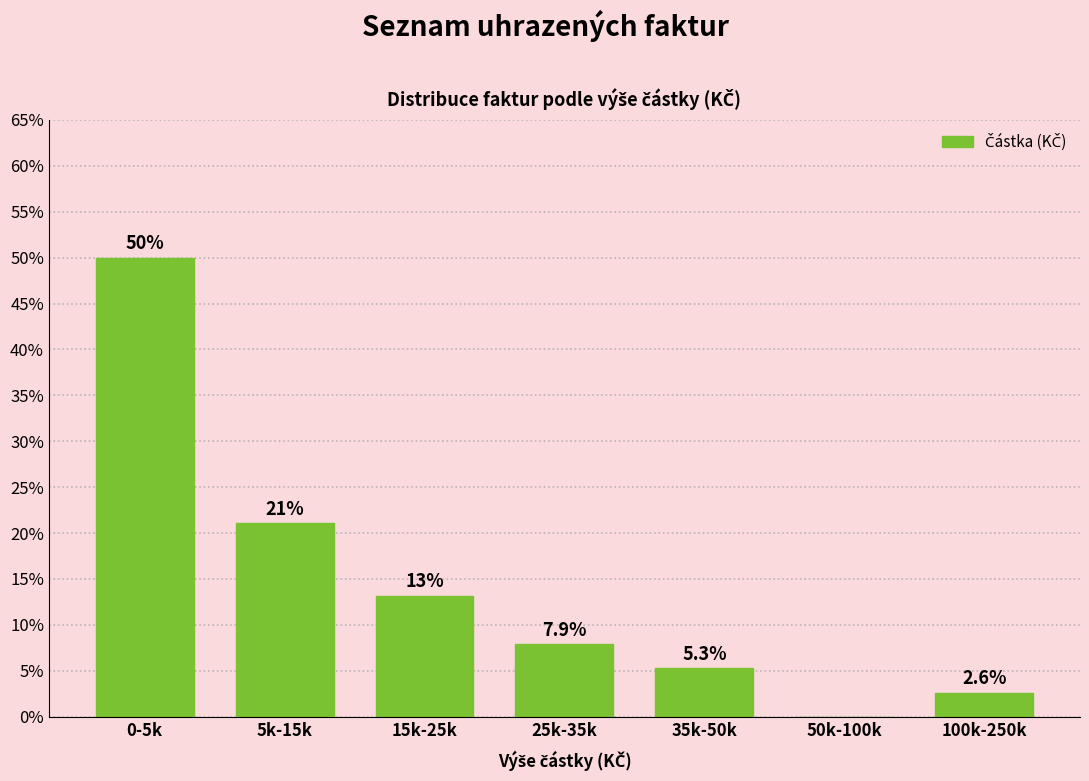

Reading right to left, transcribe all the data shown in this chart.

100k-250k=2.6	50k-100k=0.0	35k-50k=5.3	25k-35k=7.9	15k-25k=13.2	5k-15k=21.1	0-5k=50.0